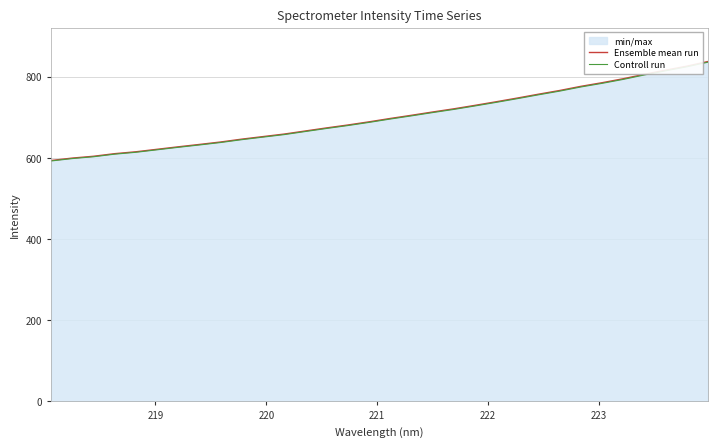

Which series has the widest spread of values?

Ensemble mean run